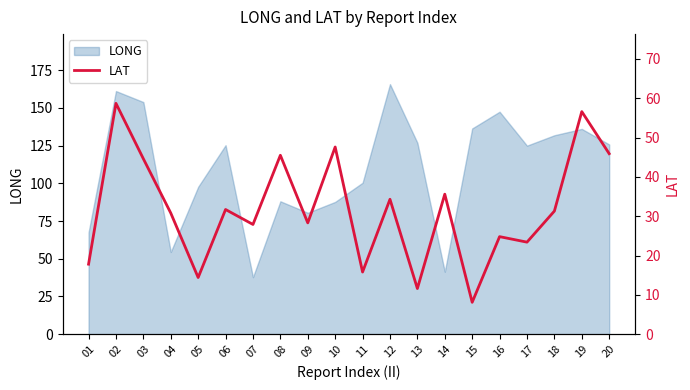

The value at 08 is 45.5. True or false?

True